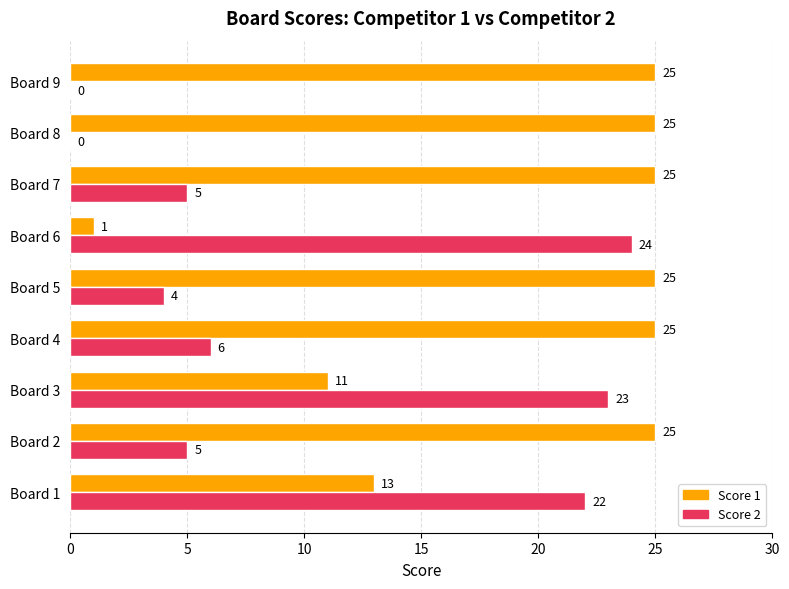

What is the sum of the Score 1 values at Board 5 and Board 6?

26